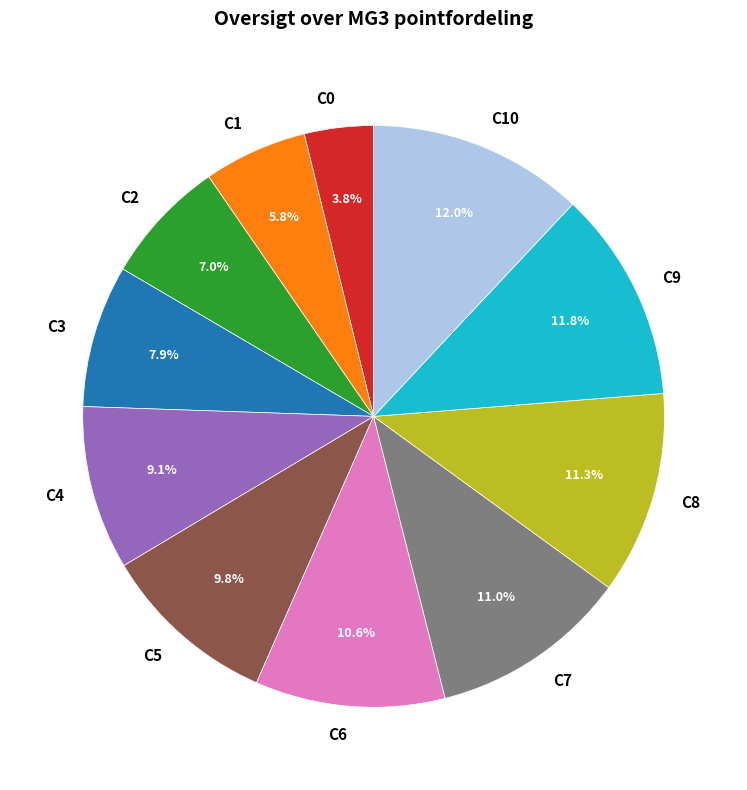

What percentage is NOT represented by C6?

89.4%